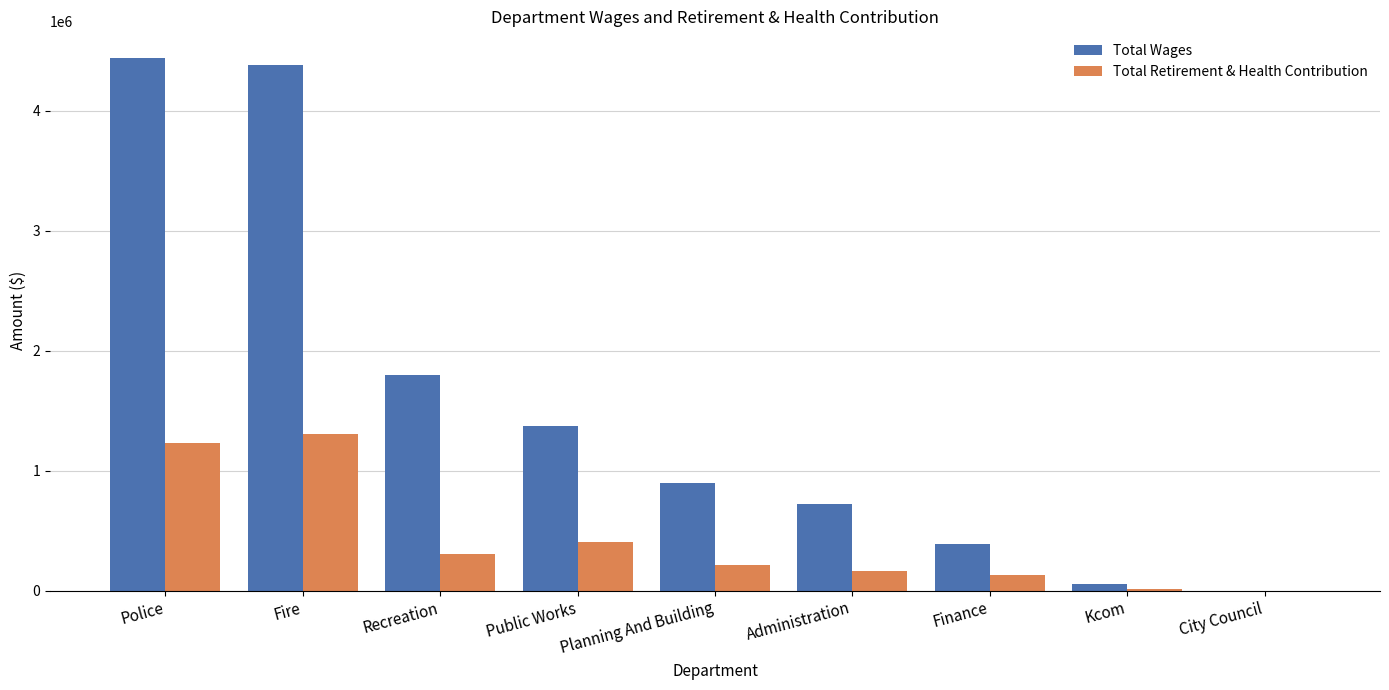

Between Public Works and Kcom, which series saw the biggest shift?

Total Wages